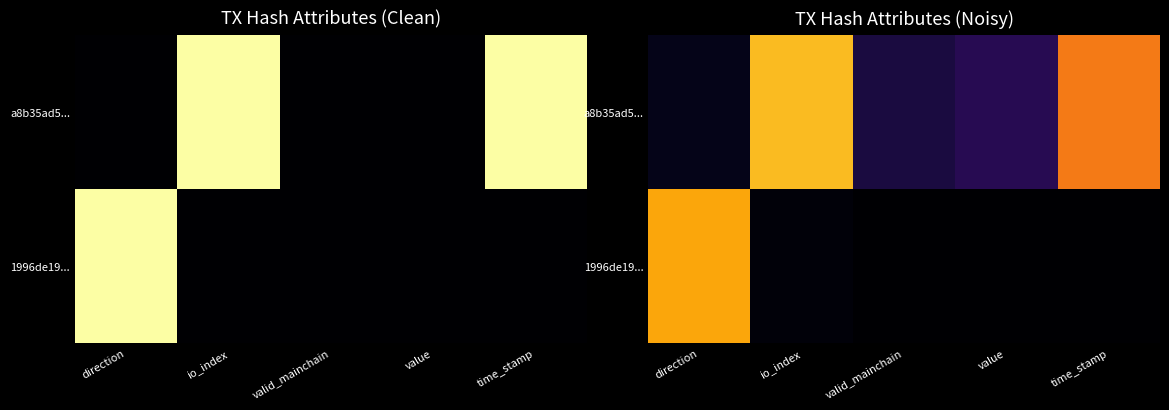

At which label does a8b35ad5... reach its minimum?

direction